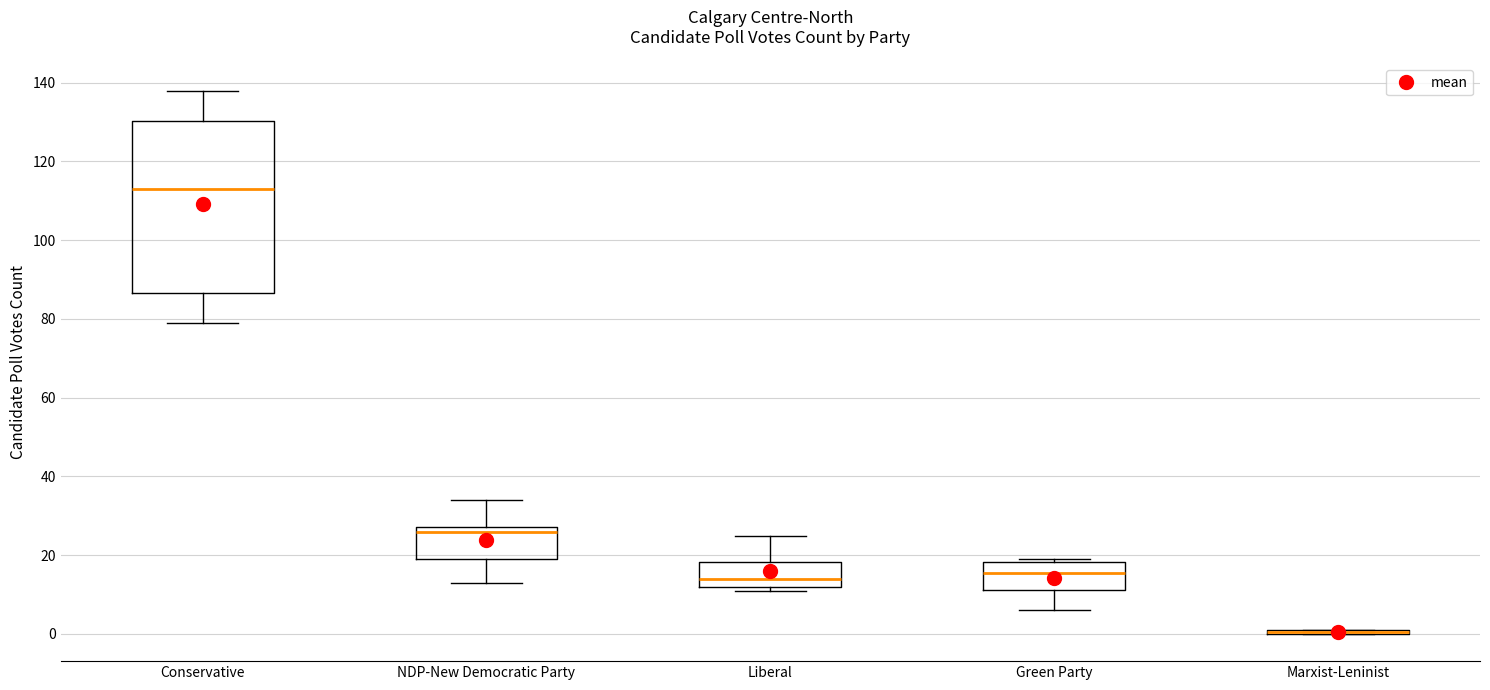

Where is the lower edge of the box for Marxist-Leninist on the y-axis? The values are not printed on the chart, so give them approximately, as read against the axis.

0